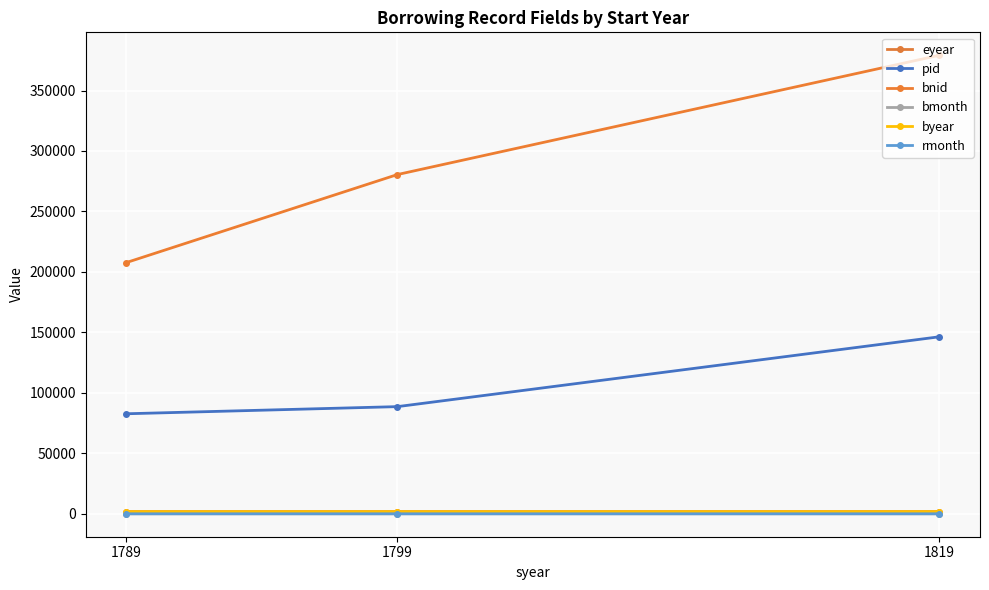

True or false: bmonth has a value of 3 at 1819.

True